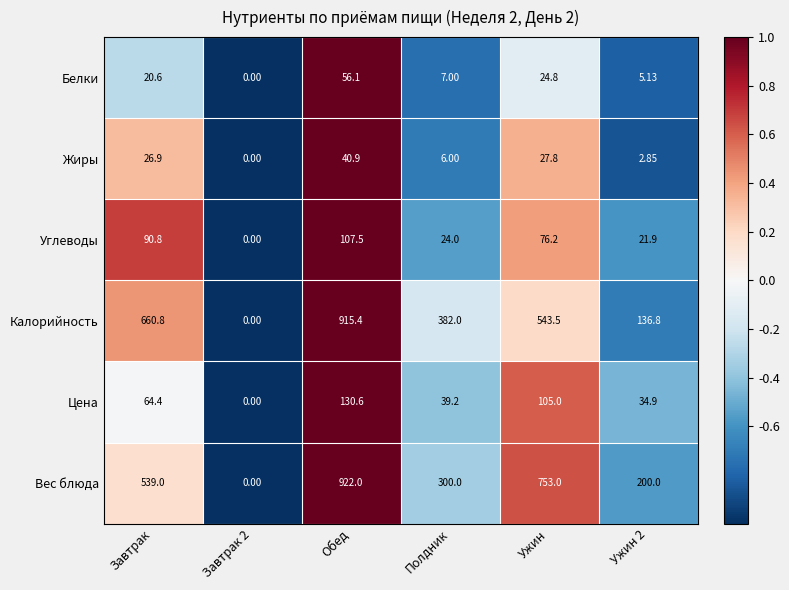

What is the total value across all series at Полдник?

758.2